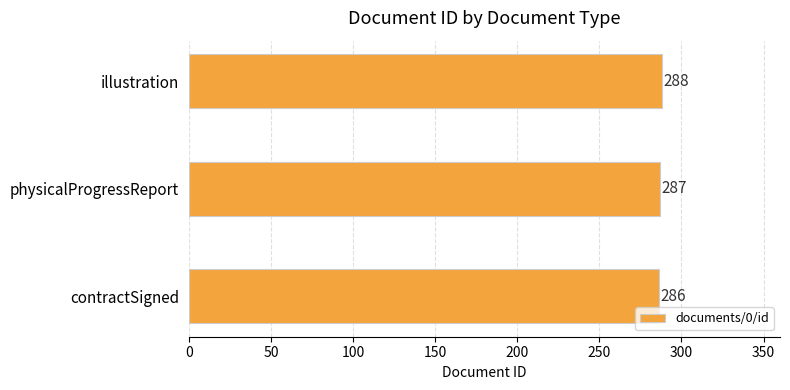

What is the sum of all values?

861